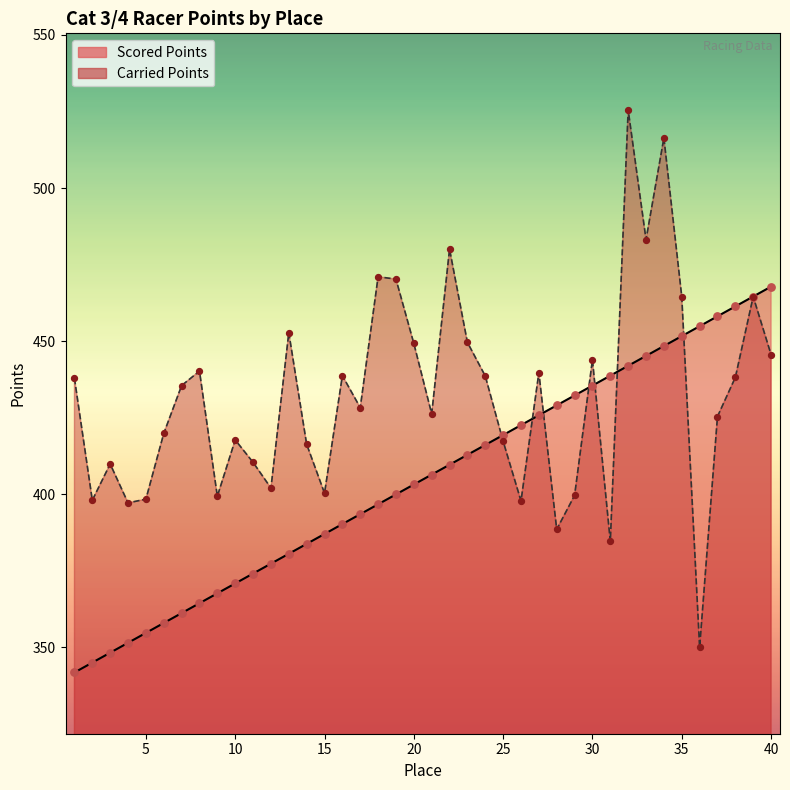

Which series has the widest spread of Y values?

Carried Points